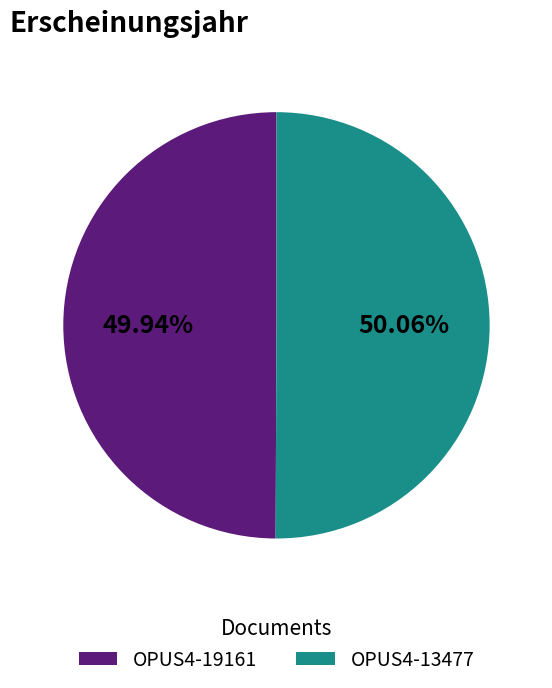

To the nearest percent, what is the combined percentage of OPUS4-19161 and OPUS4-13477?

100%